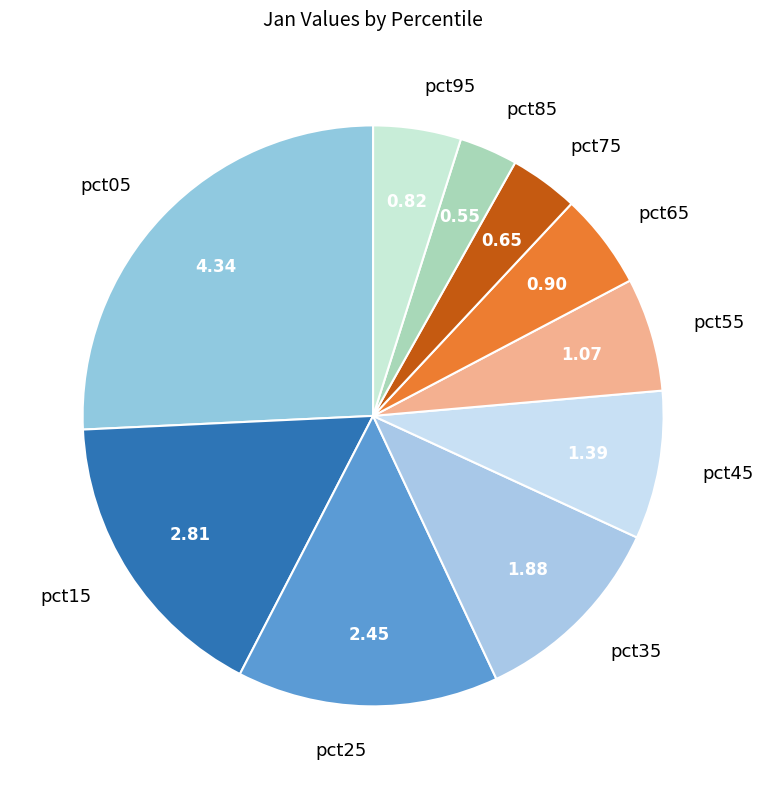

How many slices are in this pie chart?

10